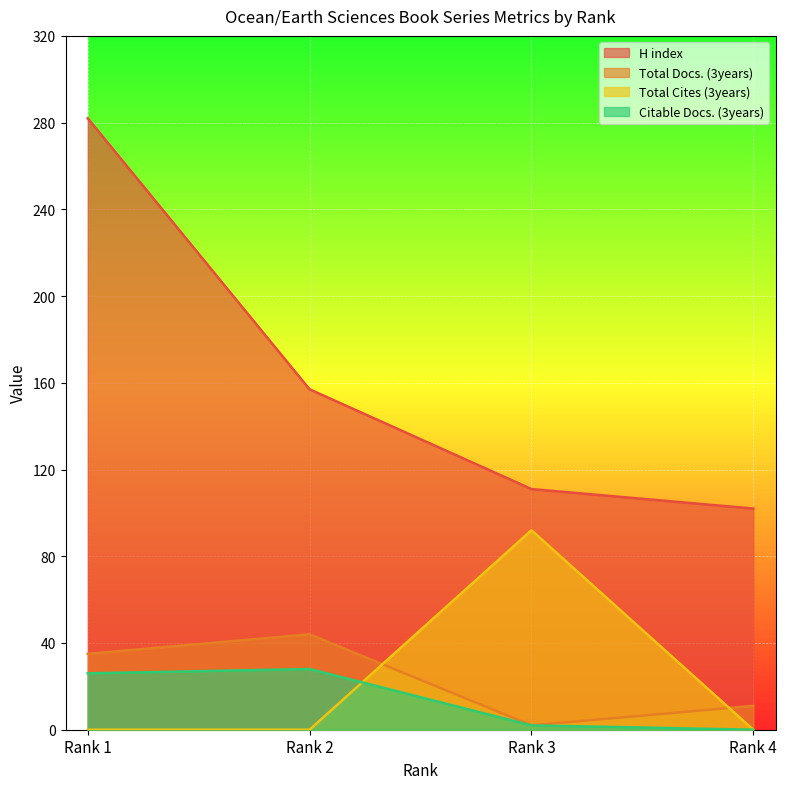

What are all the series names shown in the legend?

H index, Total Docs. (3years), Total Cites (3years), Citable Docs. (3years)